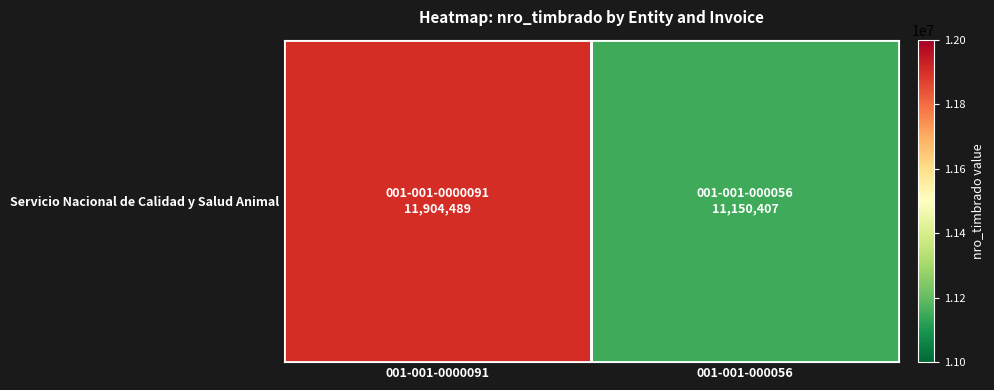

What is the ratio of the value at 001-001-0000091 to the value at 001-001-000056?

1.1